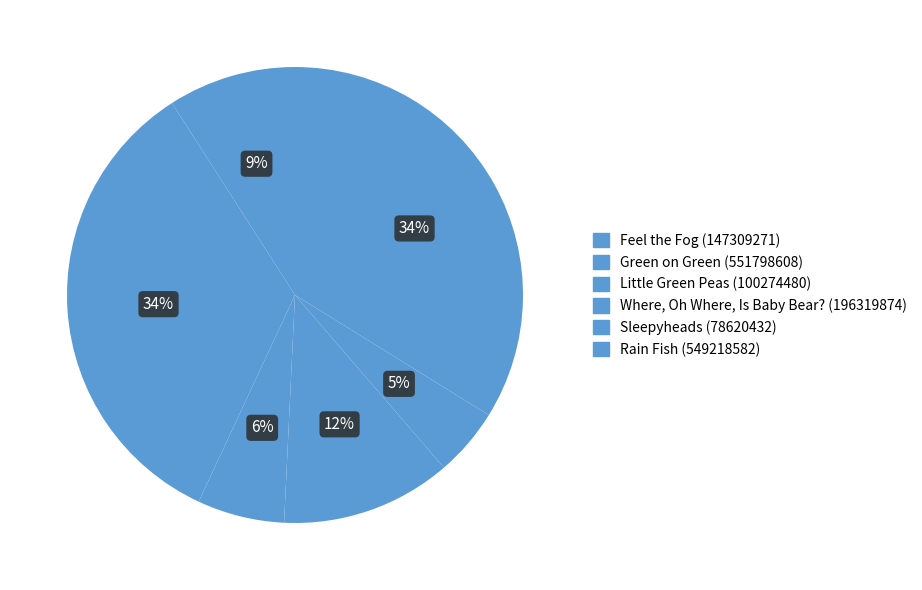

Count the number of slices in the pie.

6